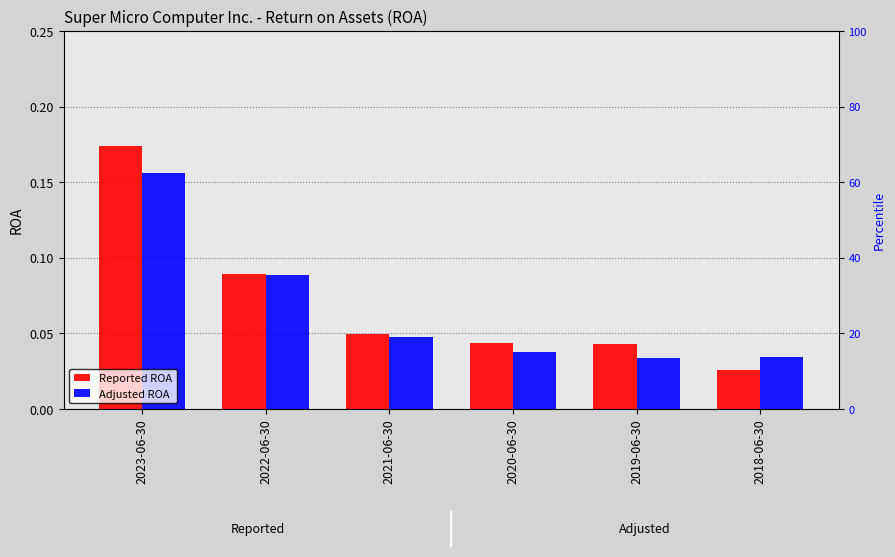

At 2022-06-30, list the series in order from smallest to largest.

Adjusted ROA, Reported ROA